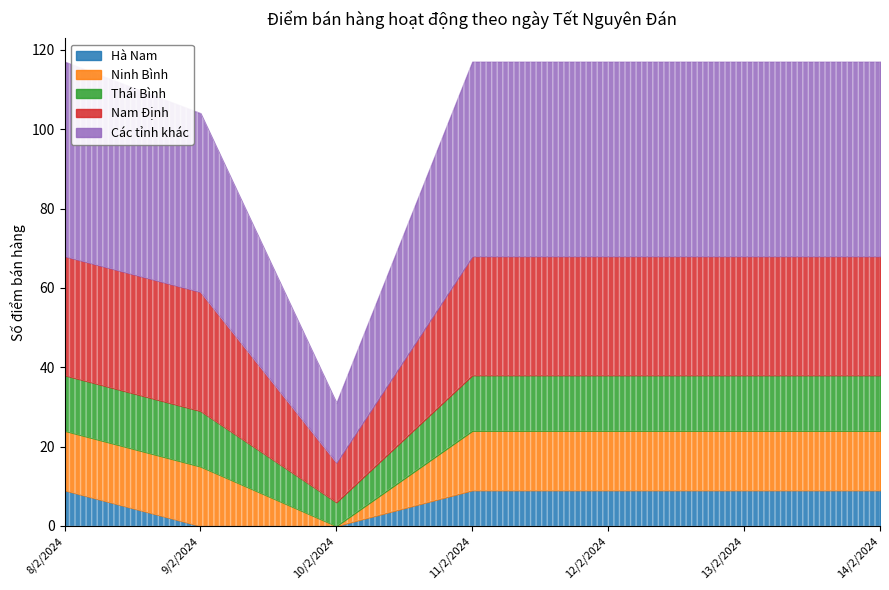

How many lines are shown in the chart?

5